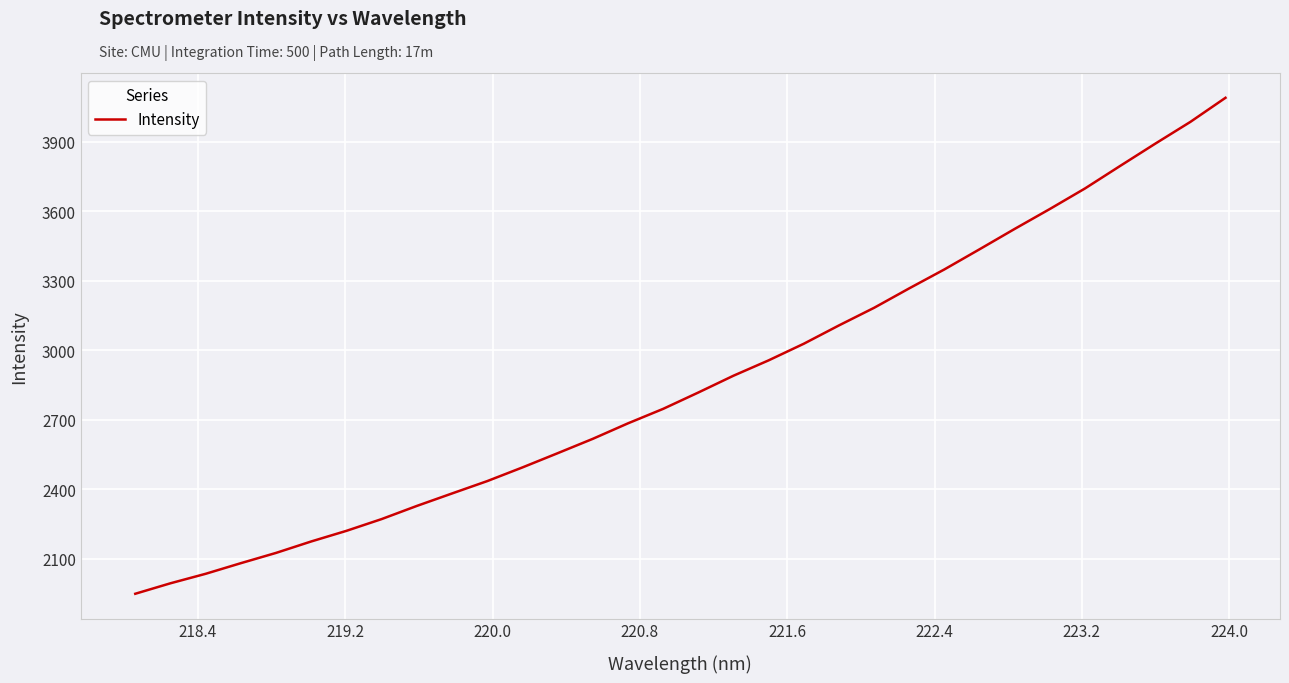

What is the difference between the maximum and minimum values?

2141.6